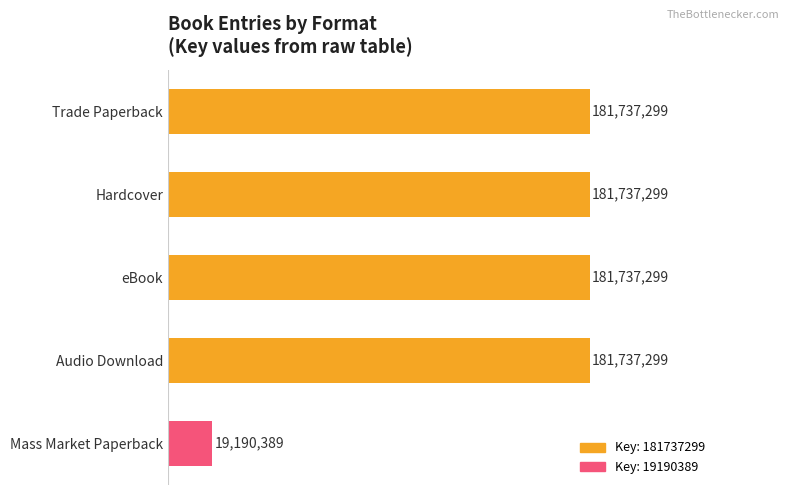

Does the chart contain stacked bars?

No